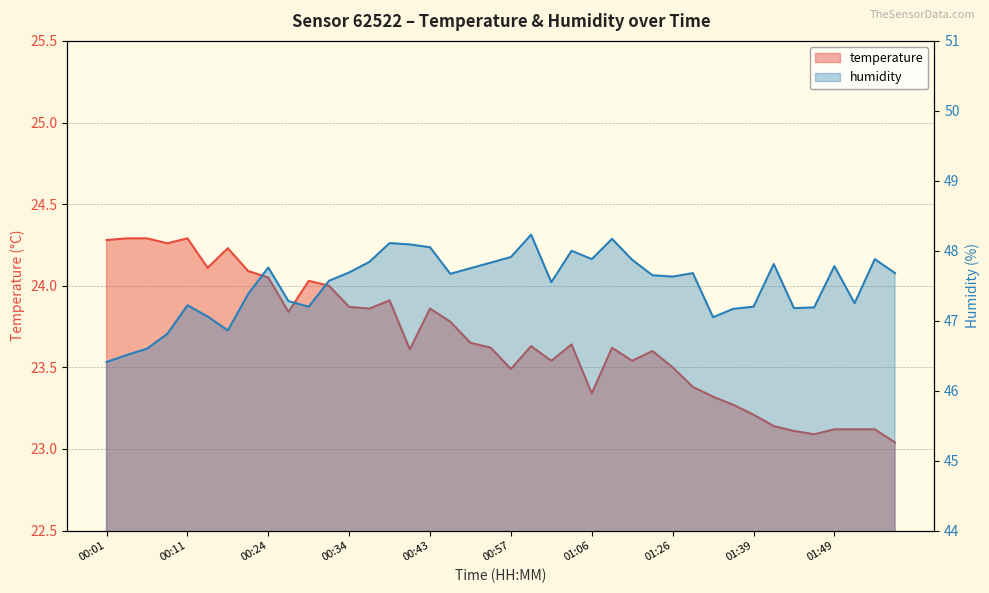

Reading left to right, transcribe all the data shown in this chart.

temperature: 00:01=24.3	00:03=24.3	00:06=24.3	00:08=24.3	00:11=24.3	00:13=24.1	00:16=24.2	00:21=24.1	00:24=24.1	00:26=23.8	00:29=24.0	00:31=24.0	00:34=23.9	00:36=23.9	00:39=23.9	00:41=23.6	00:43=23.9	00:46=23.8	00:52=23.6	00:54=23.6	00:57=23.5	00:59=23.6	01:01=23.5	01:04=23.6	01:06=23.3	01:09=23.6	01:11=23.5	01:14=23.6	01:26=23.5	01:31=23.4	01:34=23.3	01:36=23.3	01:39=23.2	01:41=23.1	01:44=23.1	01:46=23.1	01:49=23.1	01:51=23.1	01:54=23.1	01:56=23.0
humidity: 00:01=46.4	00:03=46.5	00:06=46.6	00:08=46.8	00:11=47.2	00:13=47.1	00:16=46.9	00:21=47.4	00:24=47.8	00:26=47.3	00:29=47.2	00:31=47.6	00:34=47.7	00:36=47.8	00:39=48.1	00:41=48.1	00:43=48.0	00:46=47.7	00:52=47.8	00:54=47.8	00:57=47.9	00:59=48.2	01:01=47.5	01:04=48.0	01:06=47.9	01:09=48.2	01:11=47.9	01:14=47.6	01:26=47.6	01:31=47.7	01:34=47.0	01:36=47.2	01:39=47.2	01:41=47.8	01:44=47.2	01:46=47.2	01:49=47.8	01:51=47.2	01:54=47.9	01:56=47.7